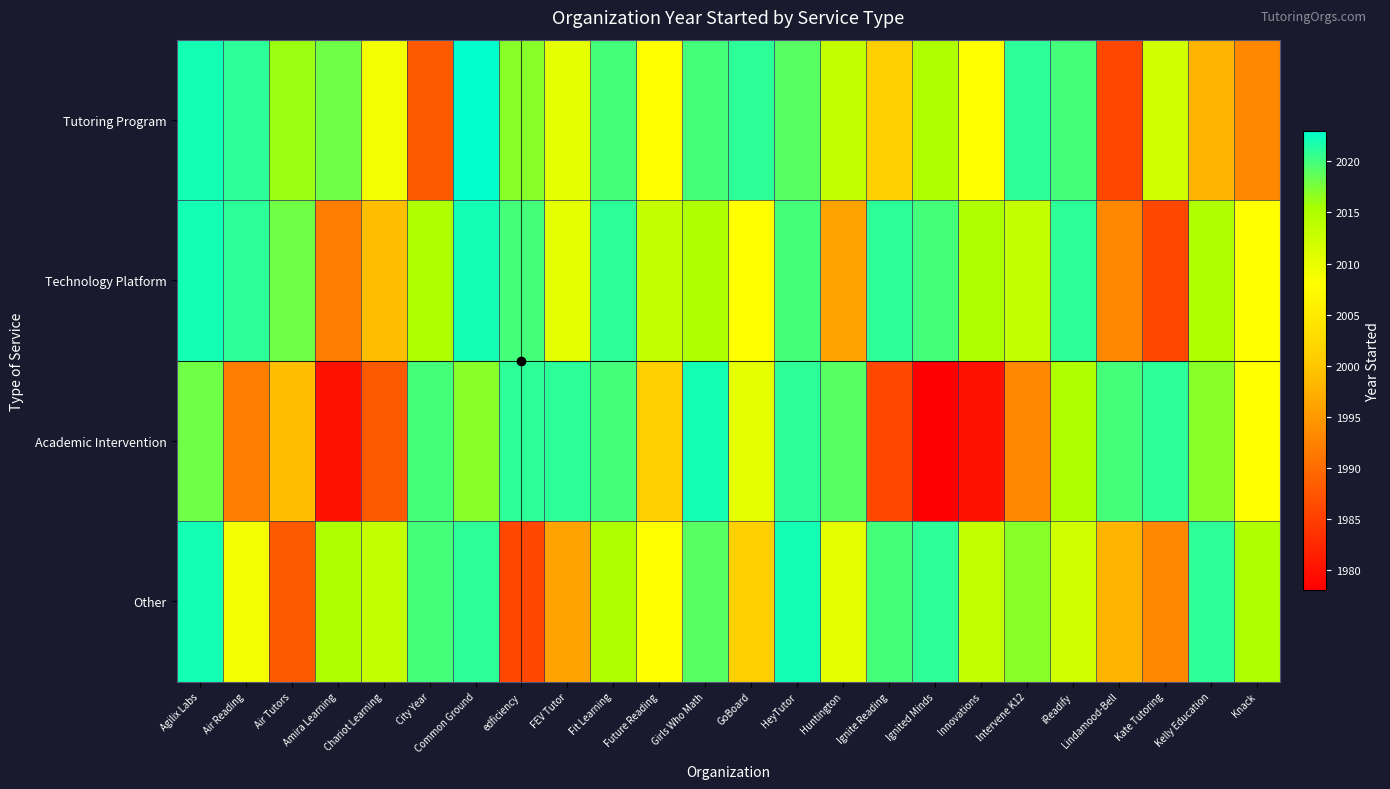

Reading left to right, what are all the values shown in this chart?

Tutoring Program: Agilix Labs=2022	Air Reading=2021	Air Tutors=2016	Amira Learning=2018	Chariot Learning=2009	City Year=1988	Common Ground=2023	edficiency=2017	FEV Tutor=2010	Fit Learning=2020	Future Reading=2008	Girls Who Math=2020	GoBoard=2021	HeyTutor=2019	Huntington=2013	Ignite Reading=2001	Ignited Minds=2015	Innovations=2008	Intervene K12=2021	iReadify=2020	Lindamood-Bell=1986	Kate Tutoring=2012	Kelly Education=1998	Knack=1993
Technology Platform: Agilix Labs=2022	Air Reading=2021	Air Tutors=2018	Amira Learning=1992	Chariot Learning=1999	City Year=2015	Common Ground=2022	edficiency=2020	FEV Tutor=2010	Fit Learning=2021	Future Reading=2013	Girls Who Math=2015	GoBoard=2008	HeyTutor=2020	Huntington=1996	Ignite Reading=2021	Ignited Minds=2020	Innovations=2015	Intervene K12=2013	iReadify=2021	Lindamood-Bell=1993	Kate Tutoring=1986	Kelly Education=2015	Knack=2008
Academic Intervention: Agilix Labs=2018	Air Reading=1992	Air Tutors=1999	Amira Learning=1980	Chariot Learning=1988	City Year=2020	Common Ground=2017	edficiency=2021	FEV Tutor=2021	Fit Learning=2020	Future Reading=2001	Girls Who Math=2022	GoBoard=2010	HeyTutor=2021	Huntington=2019	Ignite Reading=1986	Ignited Minds=1978	Innovations=1980	Intervene K12=1993	iReadify=2015	Lindamood-Bell=2020	Kate Tutoring=2021	Kelly Education=2017	Knack=2008
Other: Agilix Labs=2022	Air Reading=2009	Air Tutors=1988	Amira Learning=2015	Chariot Learning=2013	City Year=2020	Common Ground=2021	edficiency=1986	FEV Tutor=1996	Fit Learning=2015	Future Reading=2008	Girls Who Math=2019	GoBoard=2001	HeyTutor=2022	Huntington=2010	Ignite Reading=2020	Ignited Minds=2021	Innovations=2013	Intervene K12=2017	iReadify=2012	Lindamood-Bell=1998	Kate Tutoring=1993	Kelly Education=2021	Knack=2015